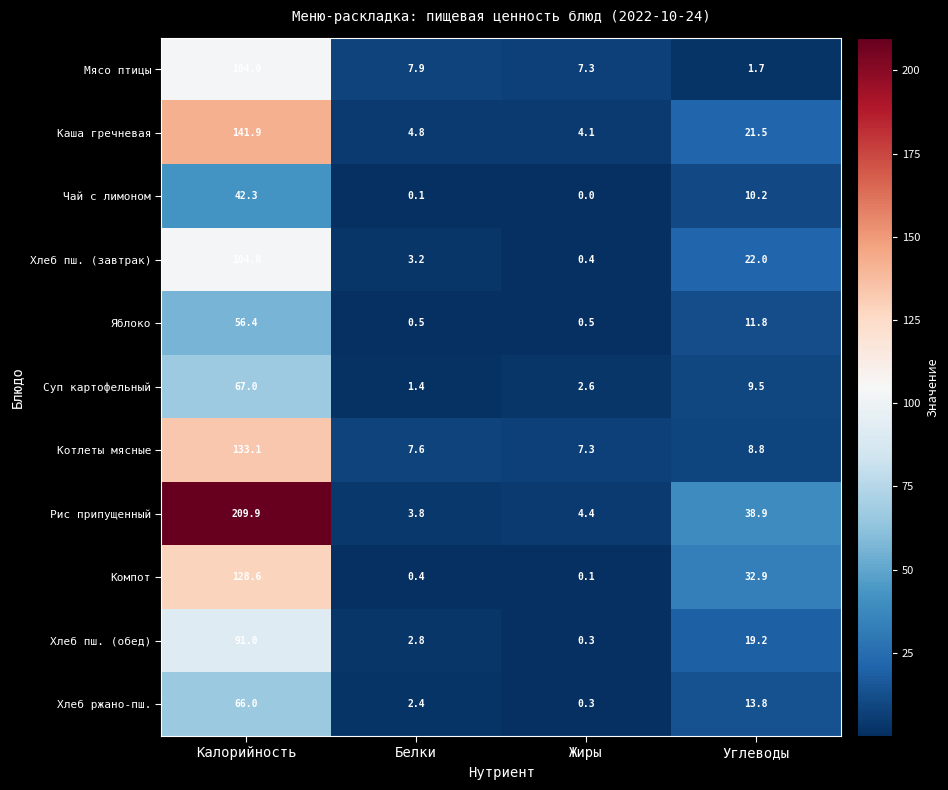

Which series changed the most between Калорийность and Белки?

Рис припущенный